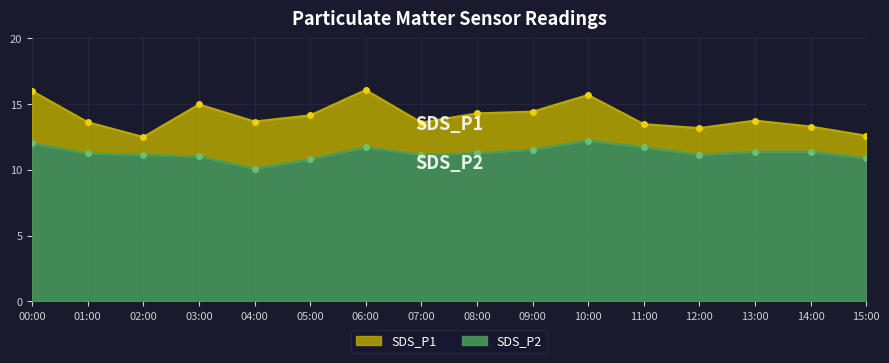

True or false: SDS_P2 and SDS_P1 cross at least once.

False